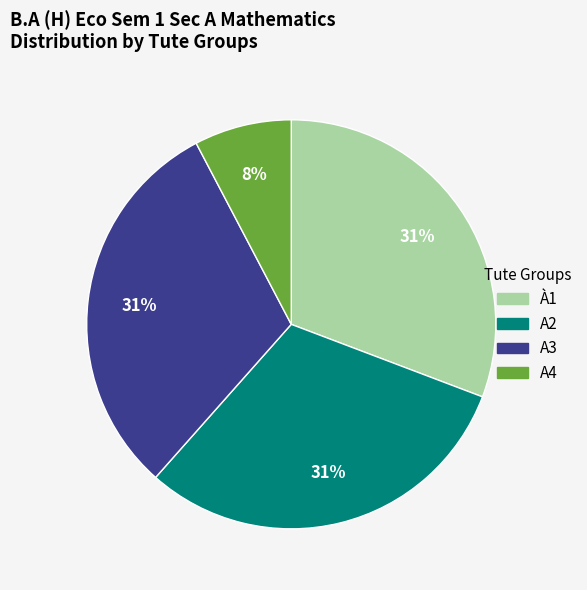

To the nearest percent, what percentage of the pie is A2?

31%